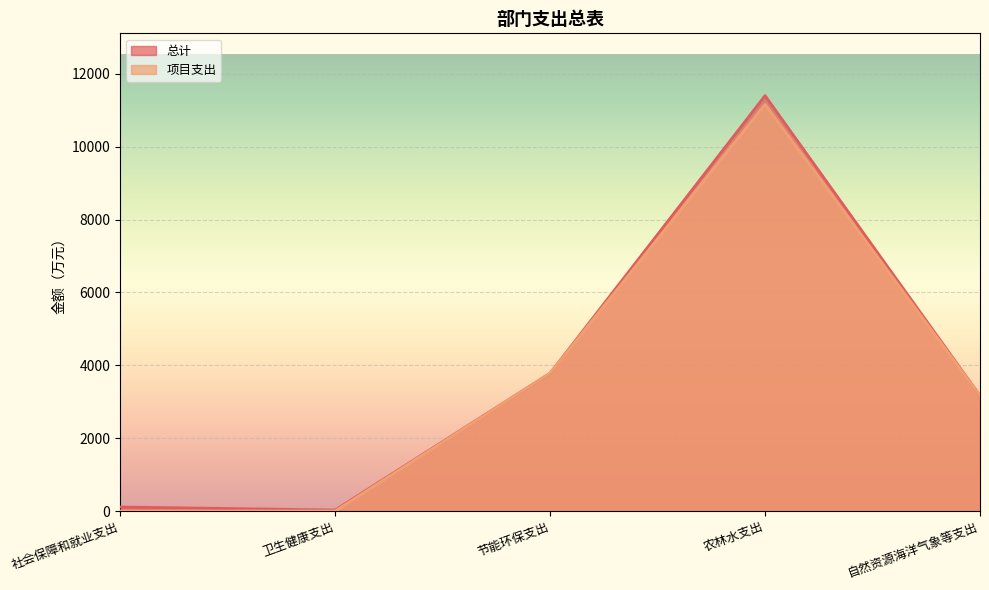

The value of 总计 at 社会保障和就业支出 is 110.6. True or false?

True